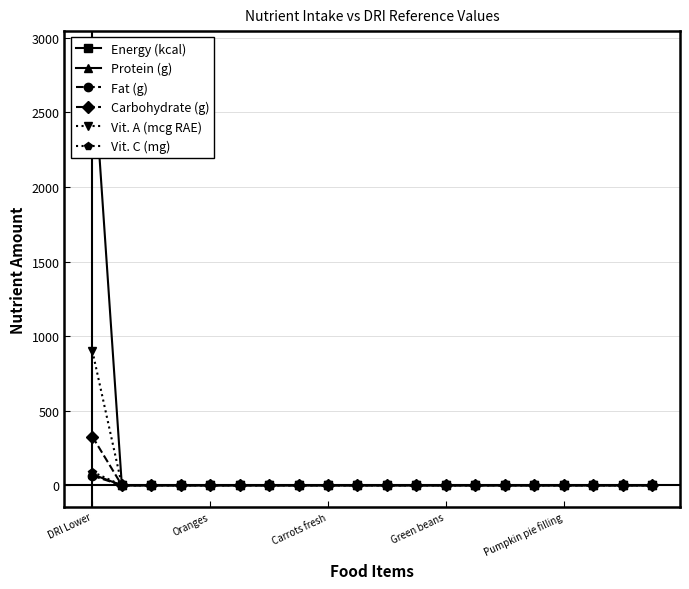

At which label does Fat (g) reach its peak?

DRI Lower